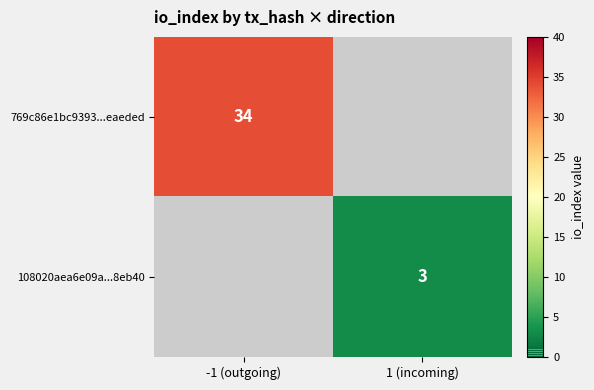

The value of 108020aea6e09a...8eb40 at 1 (incoming) is 3. True or false?

True